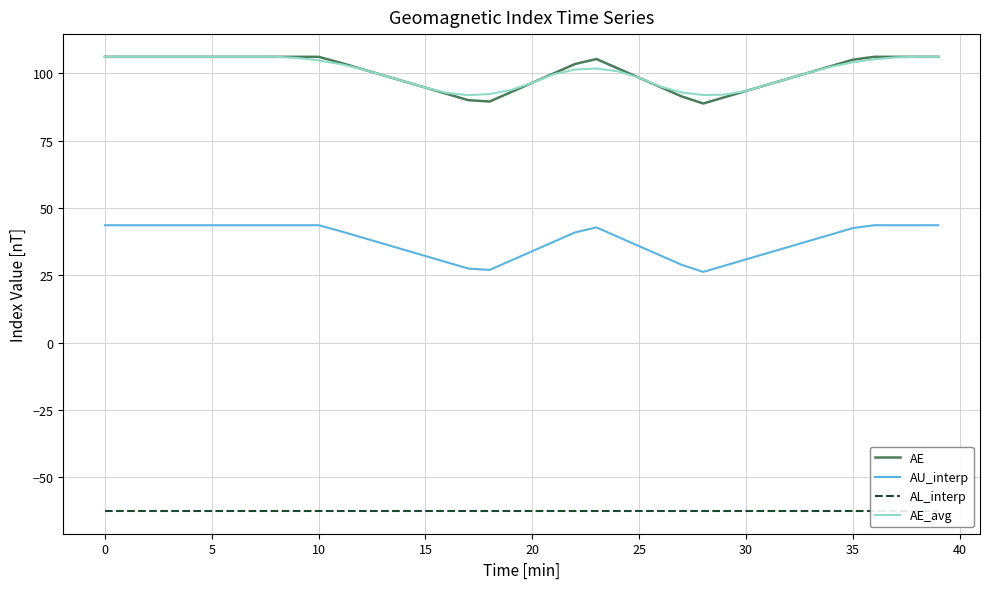

Is it true that AE equals 156.4 at 10?

False